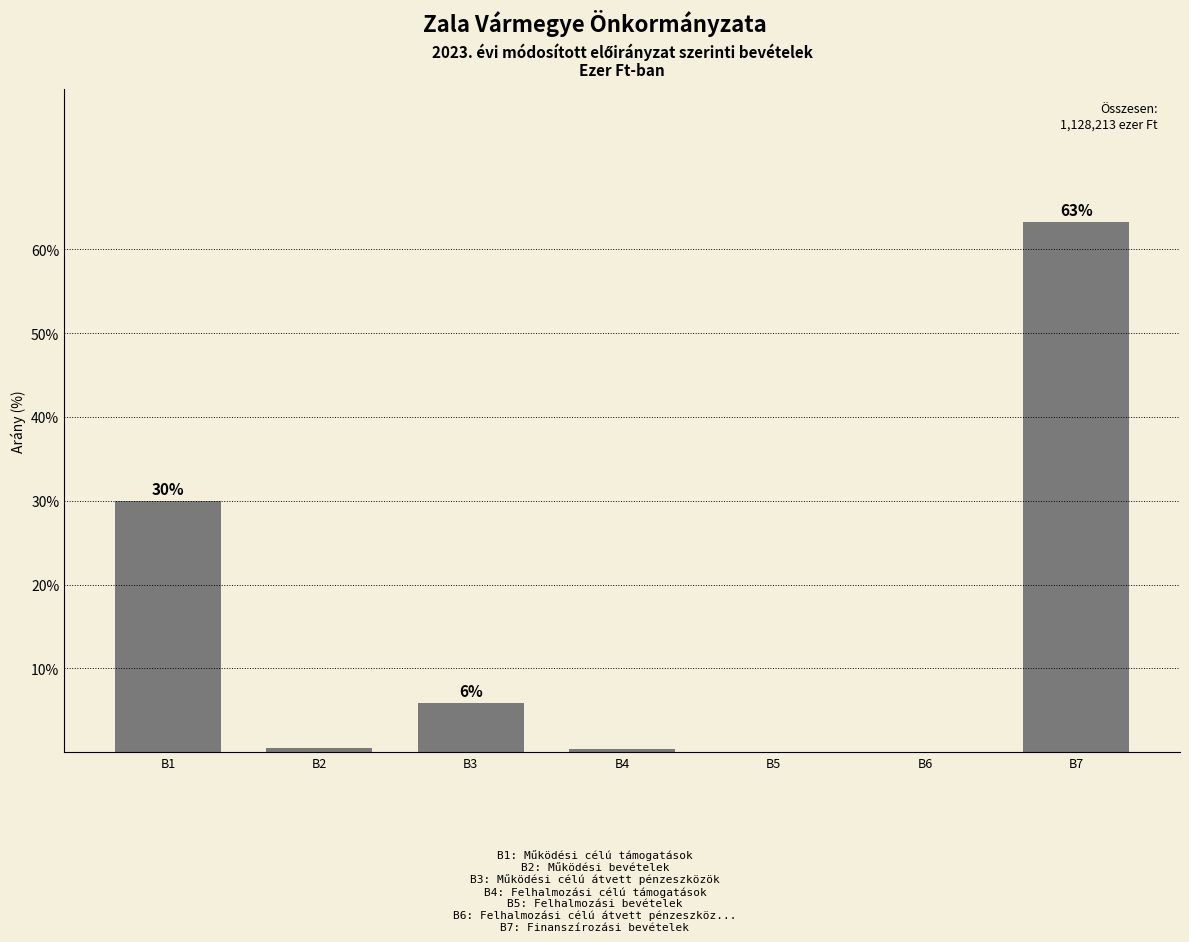

What is the greatest value displayed?

63.3